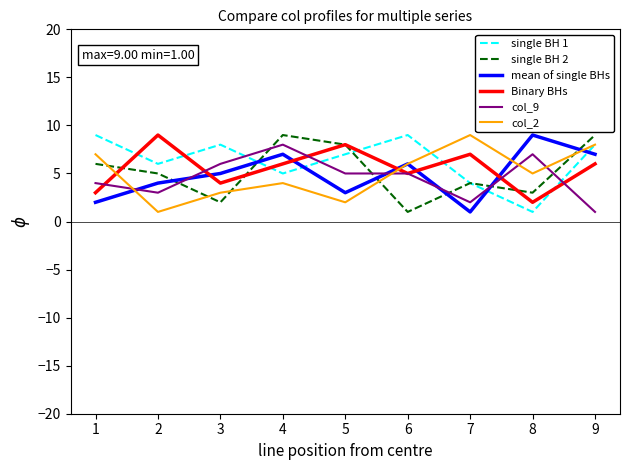

What is the maximum value for col_9?

8